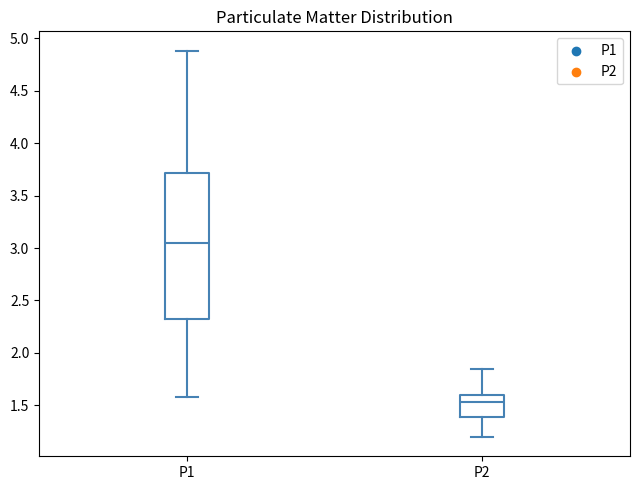

Which box has the lowest median line?

P2